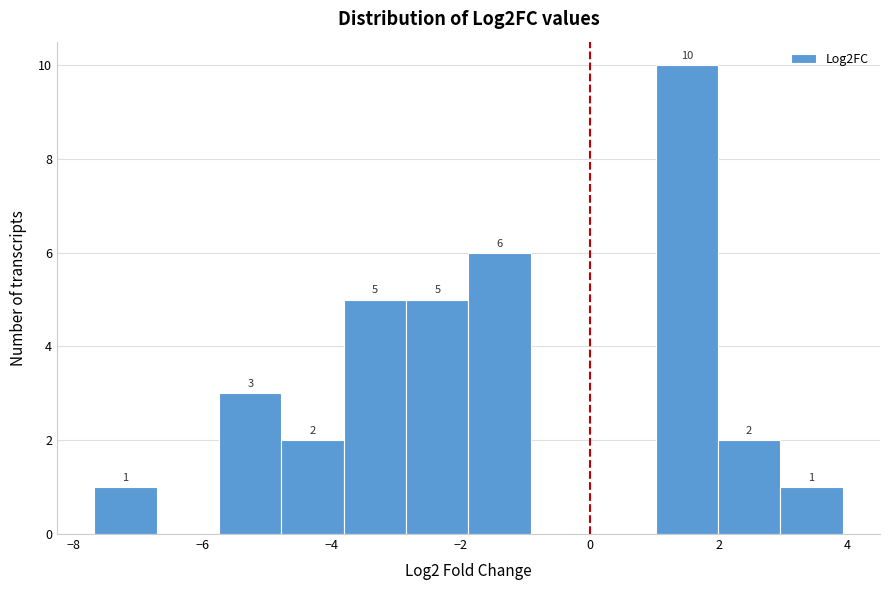

Over which range of the x-axis is the bar tallest?

1.0 to 2.0